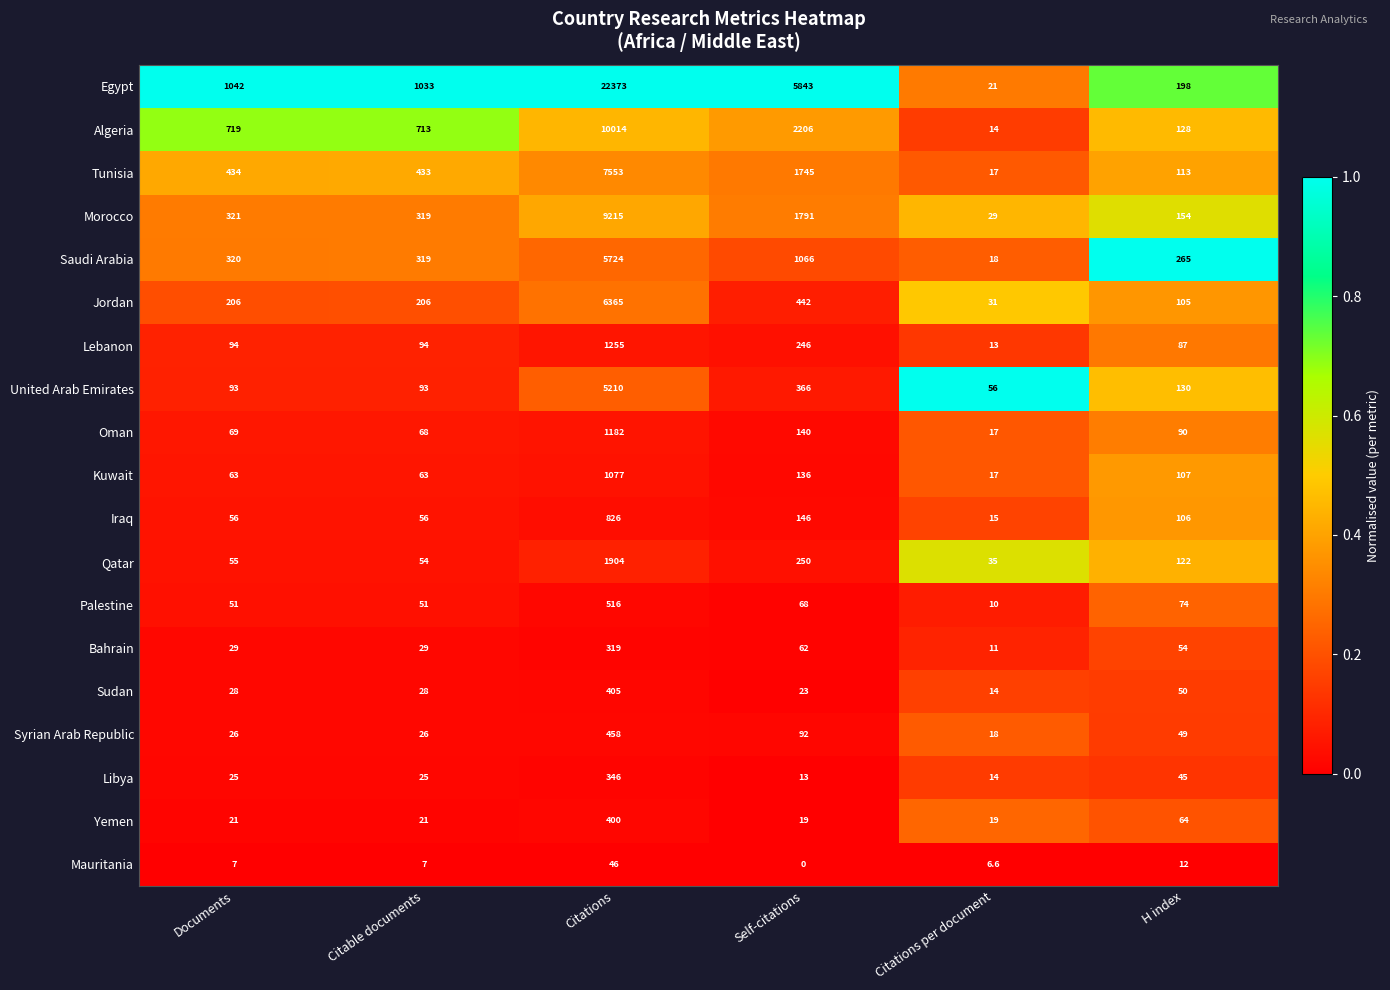

Which category has the highest value across all series?

Citations